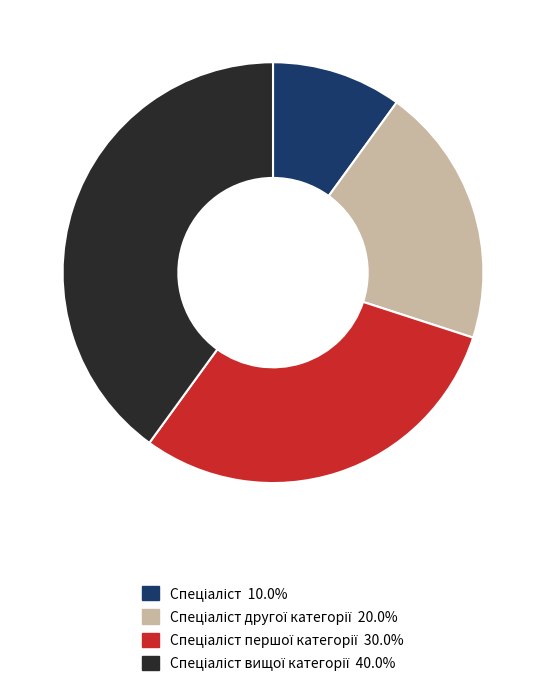

Is there any slice that represents more than half of the pie?

No